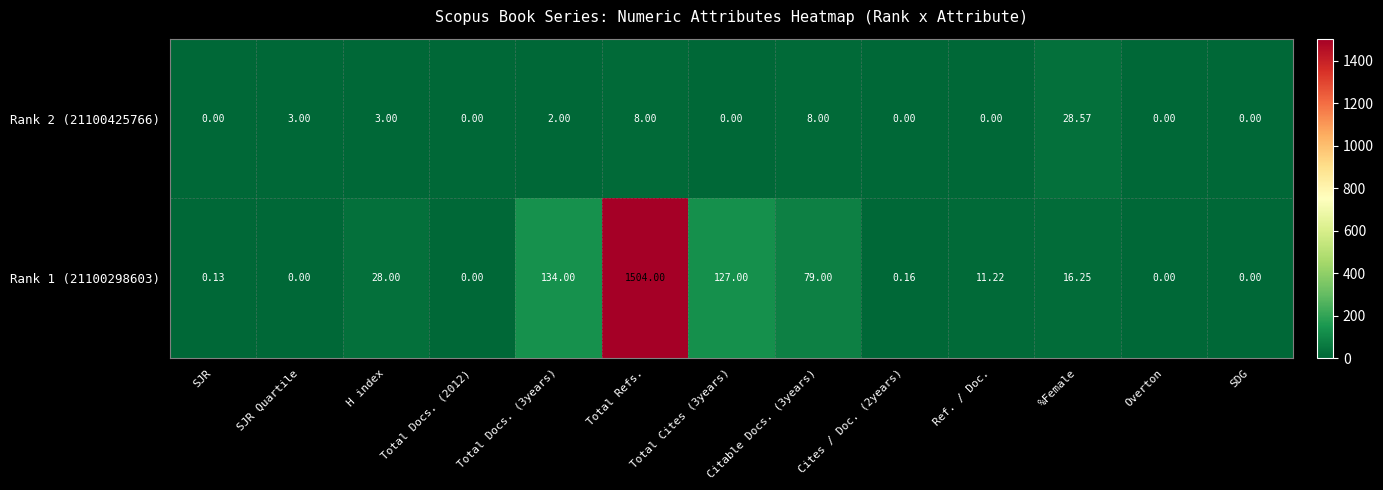

Which has a higher value, SDG or Citable Docs. (3years)?

Citable Docs. (3years)